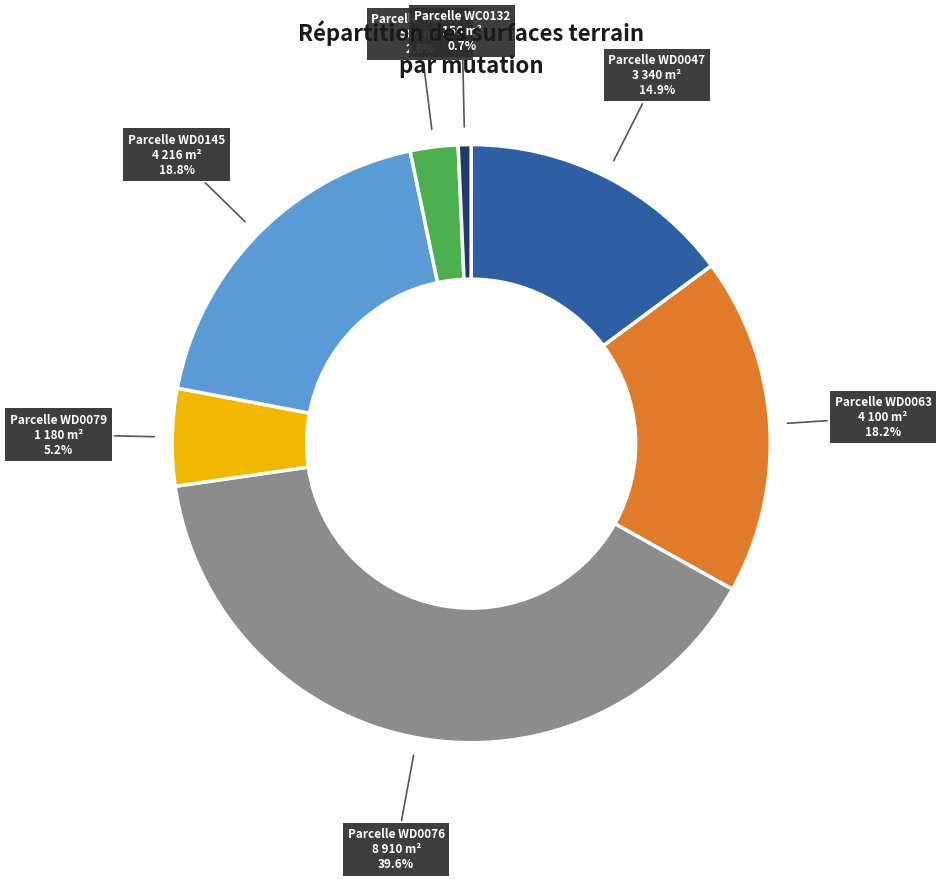

Is there a majority slice in this chart?

No